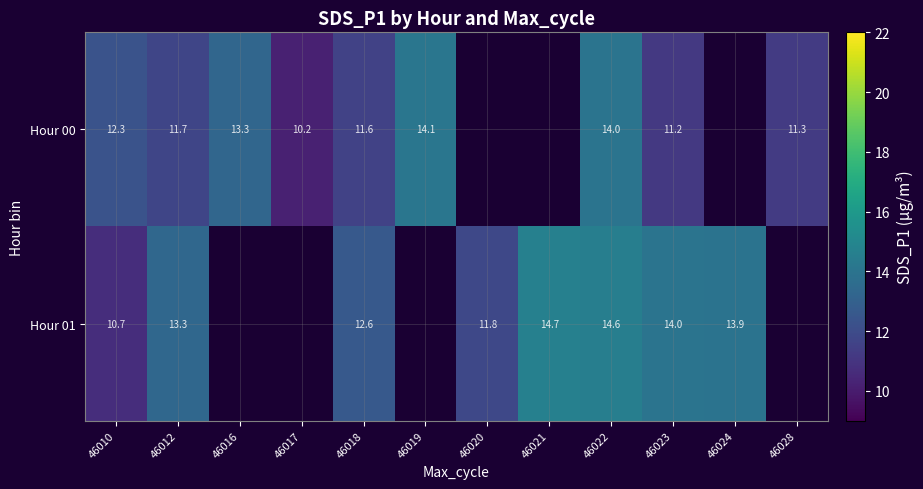

What is the maximum value shown in the chart?

14.7